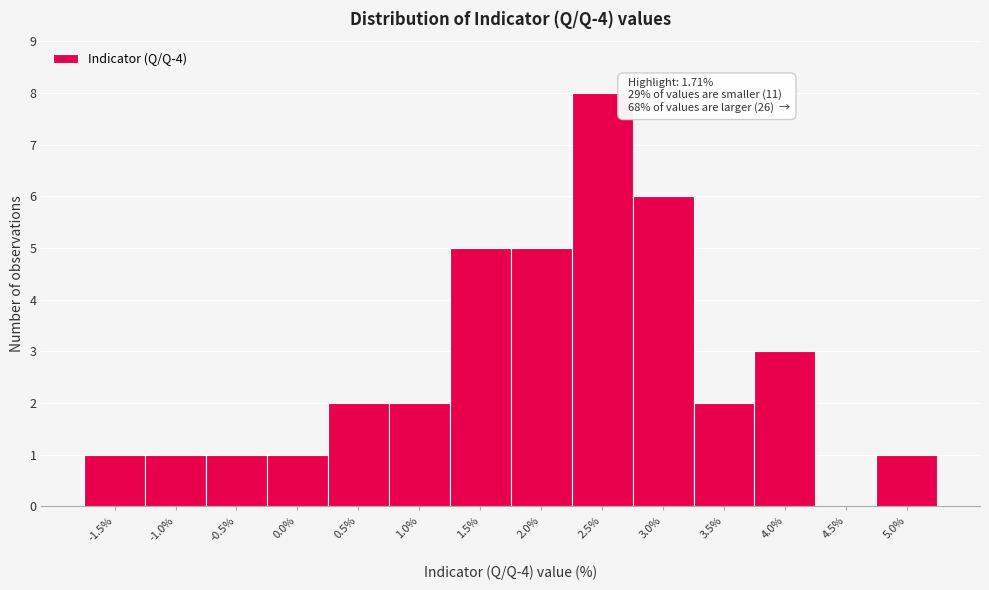

Over which range of the x-axis is the bar tallest?

2.25 to 2.75